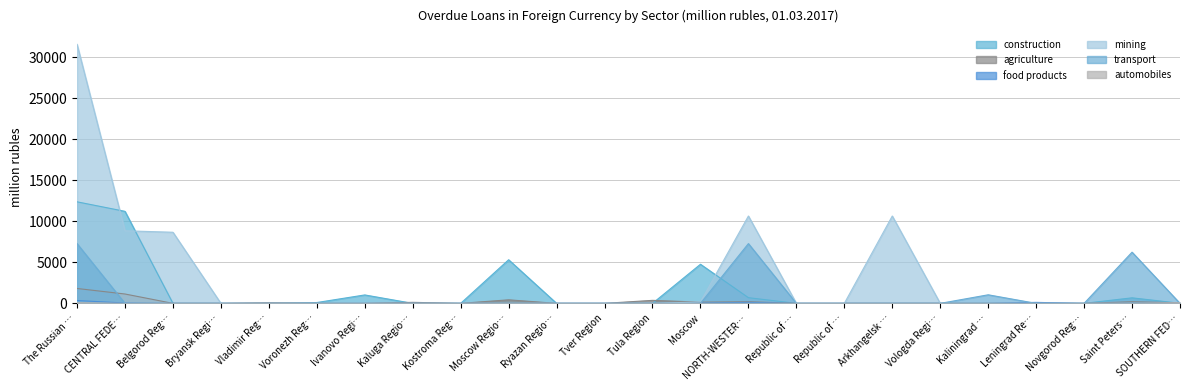

List the labels in order of automobiles value, smallest first.

CENTRAL FEDE…, Belgorod Reg…, Bryansk Regi…, Vladimir Reg…, Voronezh Reg…, Ivanovo Regi…, Kaluga Regio…, Kostroma Reg…, Moscow Regio…, Ryazan Regio…, Tver Region, Tula Region, Moscow, NORTH-WESTER…, Republic of …, Republic of …, Arkhangelsk …, Vologda Regi…, Kaliningrad …, Leningrad Re…, Novgorod Reg…, Saint Peters…, The Russian …, SOUTHERN FED…